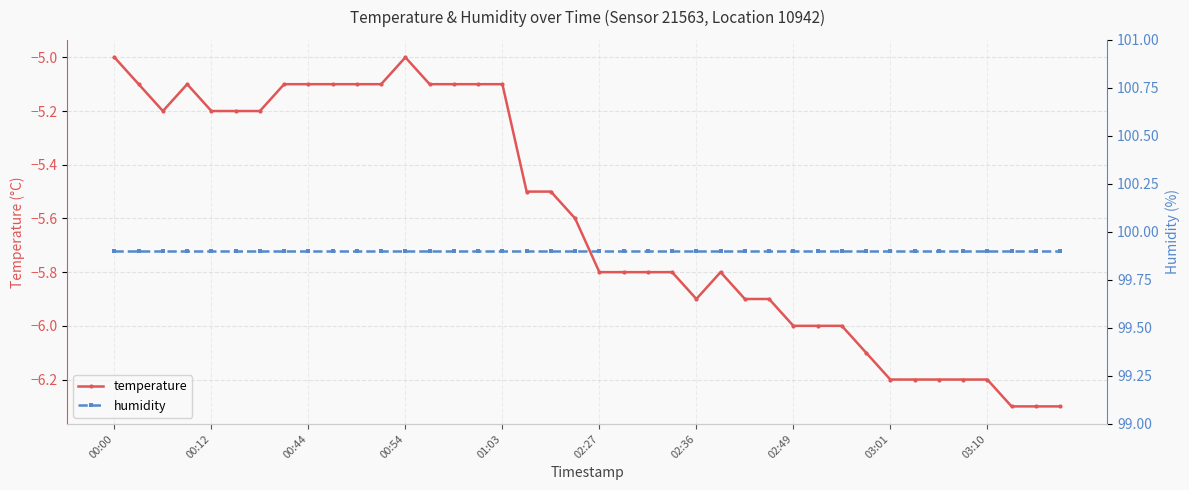

Count the number of categories in the chart.

40